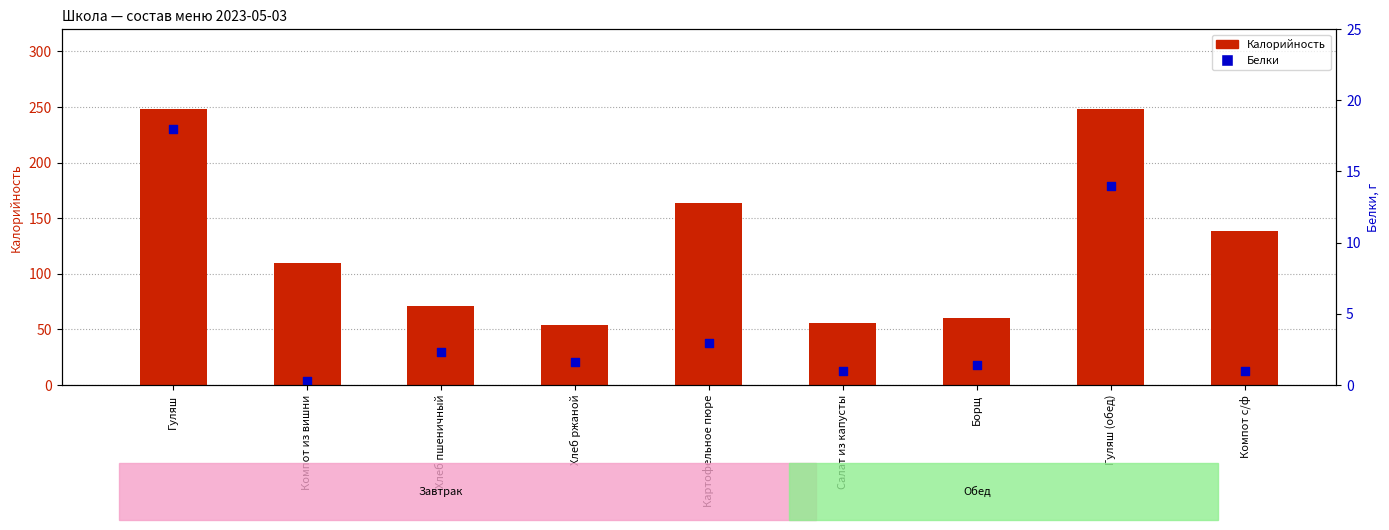

What are all the series names shown in the legend?

Калорийность, Белки